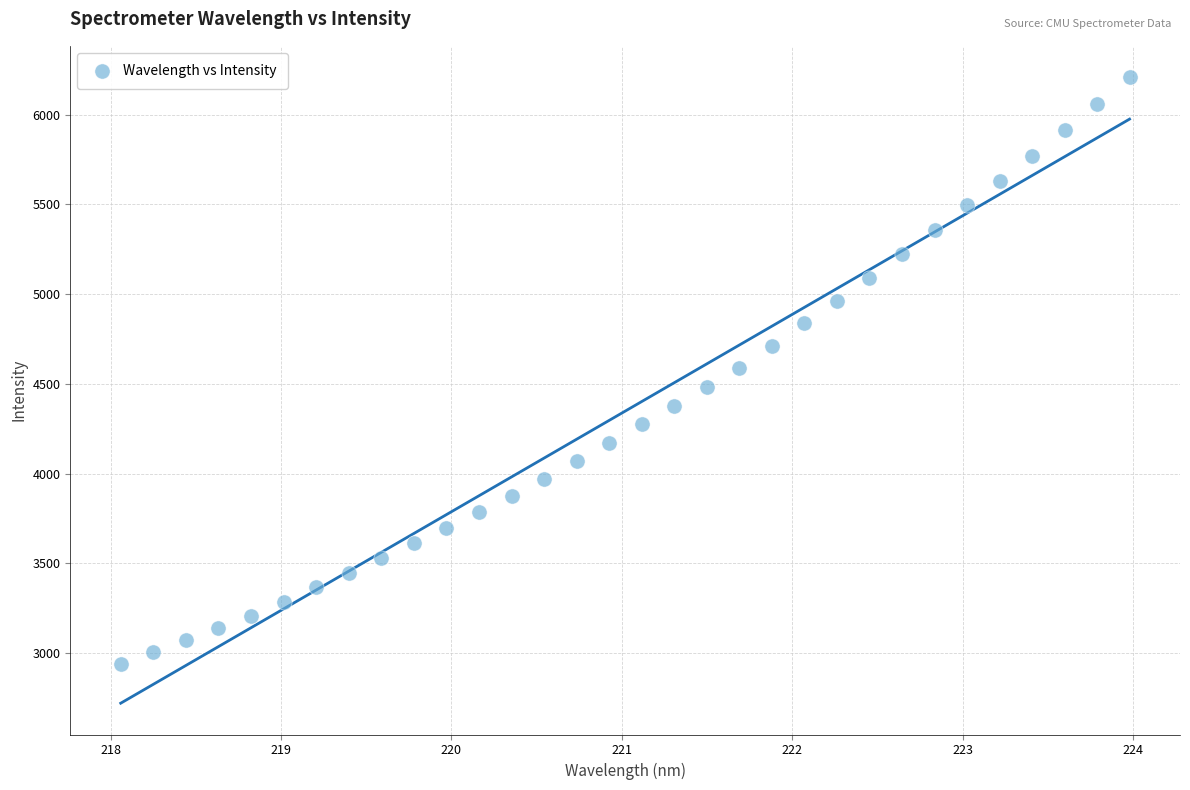

What is the range of X values (max minus min)?

5.9